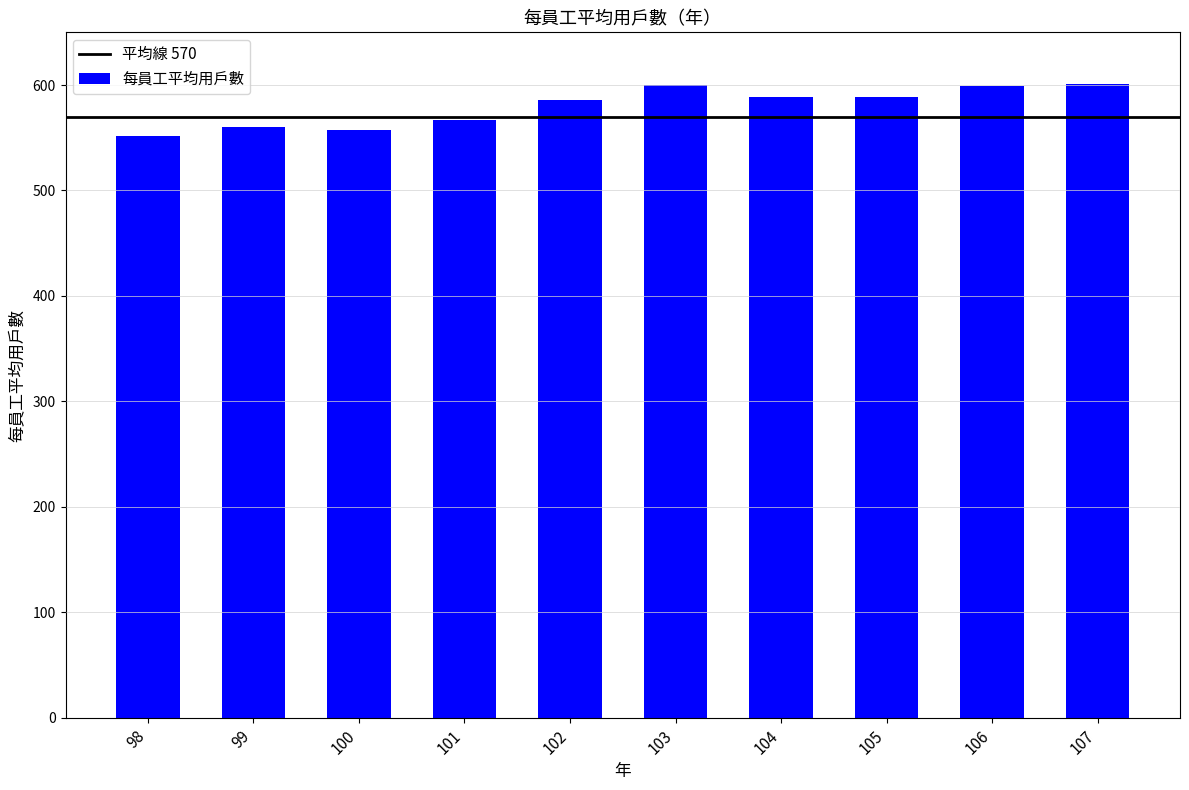

The chart shows a value of 599 at 106. True or false?

True